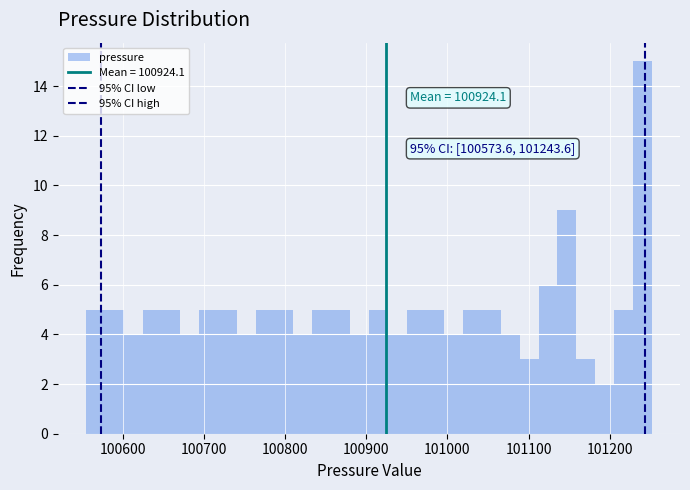

Read against the x-axis, roughly where is the centre of the tallest bar?

101240